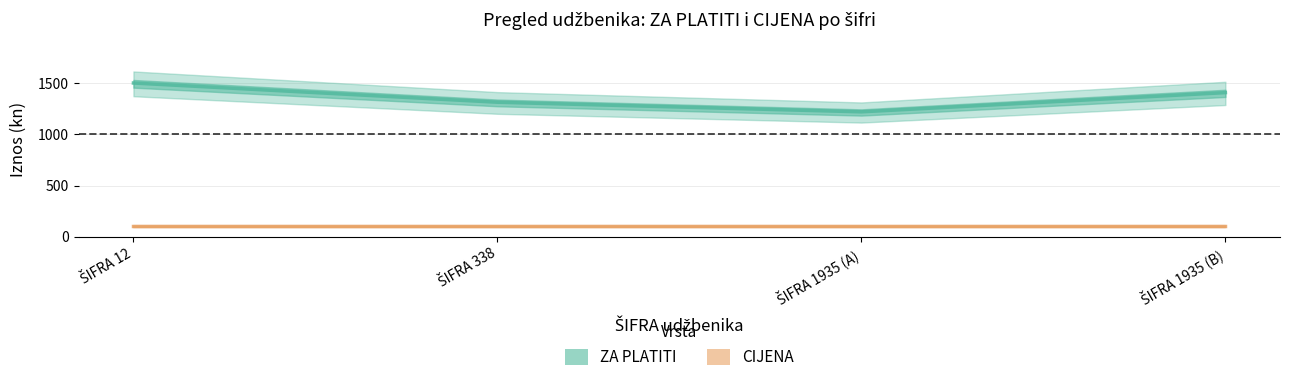

Which series has the largest total across all categories?

ZA PLATITI